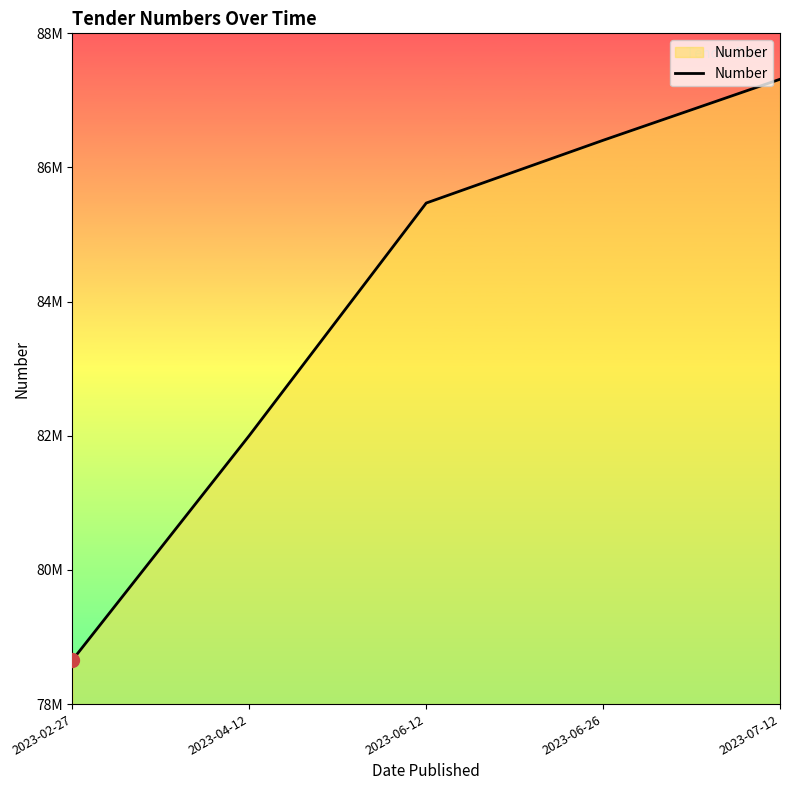

At which category does the chart reach its peak across all series?

2023-07-12